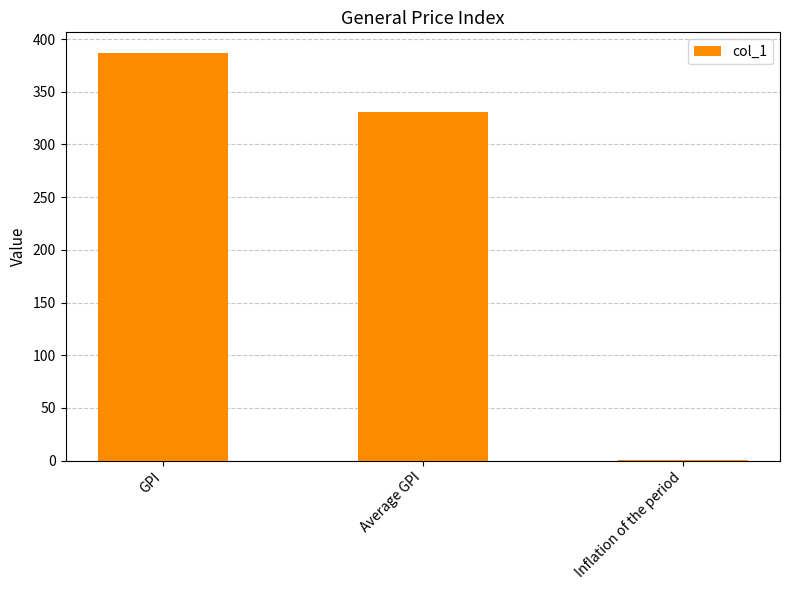

What is the sum of the values at Inflation of the period and GPI?

387.4